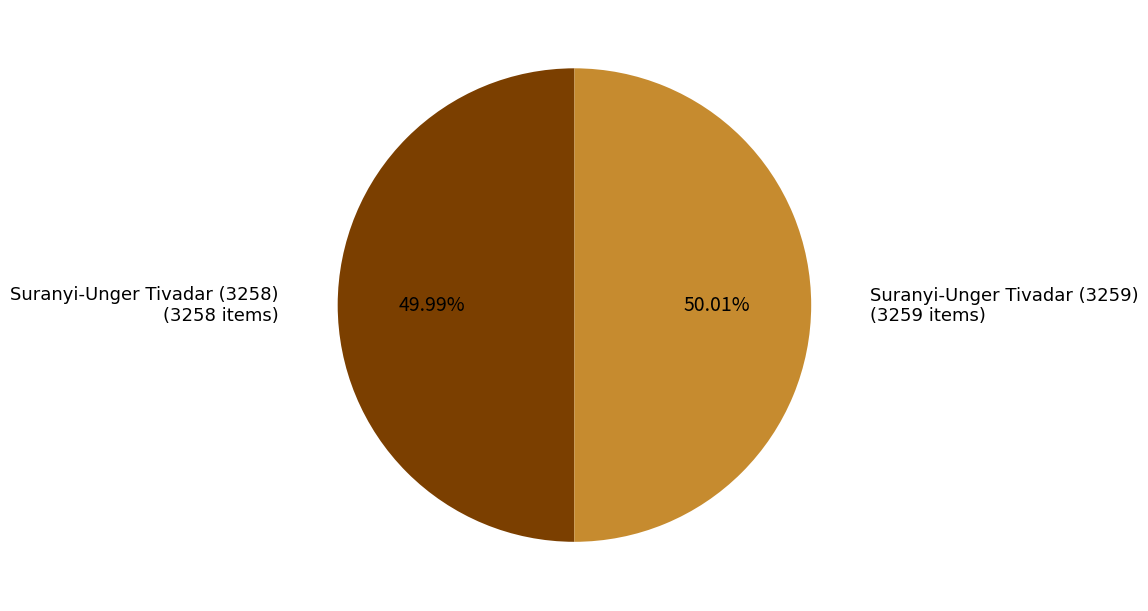

Does any single category account for the majority?

Yes